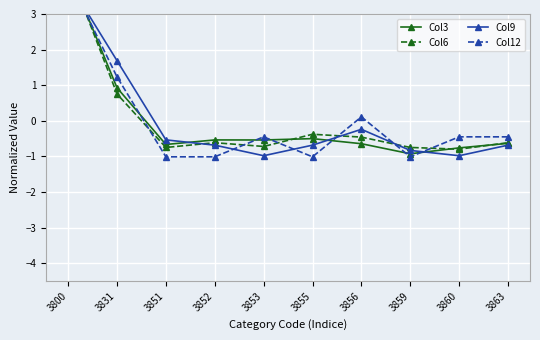

What is the value of the Col6 point at the 7th from the left?

-0.5